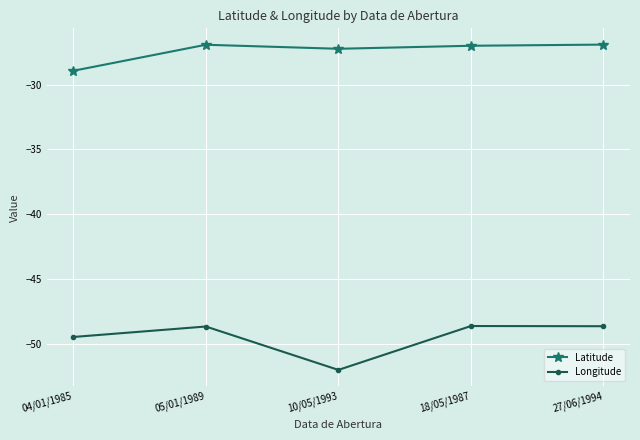

The value of Latitude at 04/01/1985 is -28.9. True or false?

True